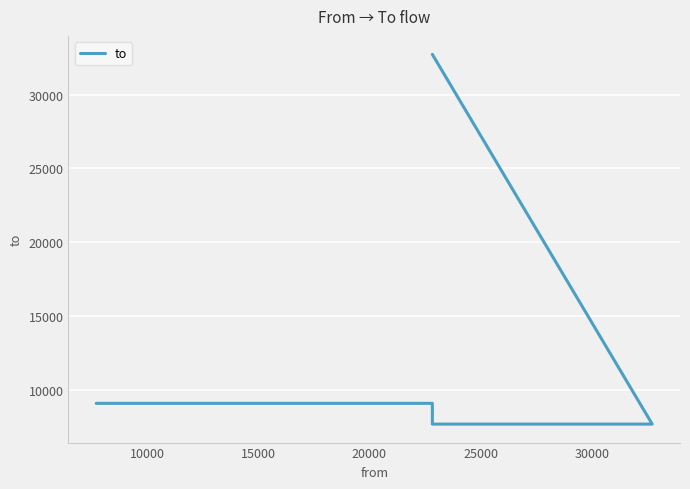

Reading left to right, list all the values displayed in this chart.

9109	9109	7705	7705	32722